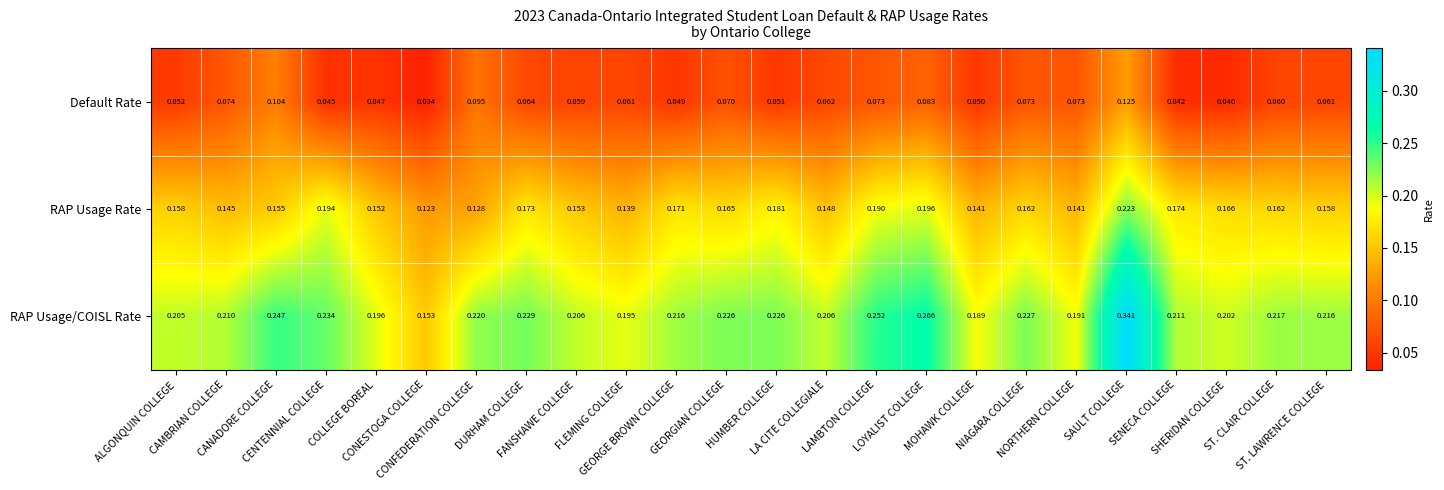

Rank the series by their maximum value, from highest to lowest.

RAP Usage/COISL Rate, RAP Usage Rate, Default Rate